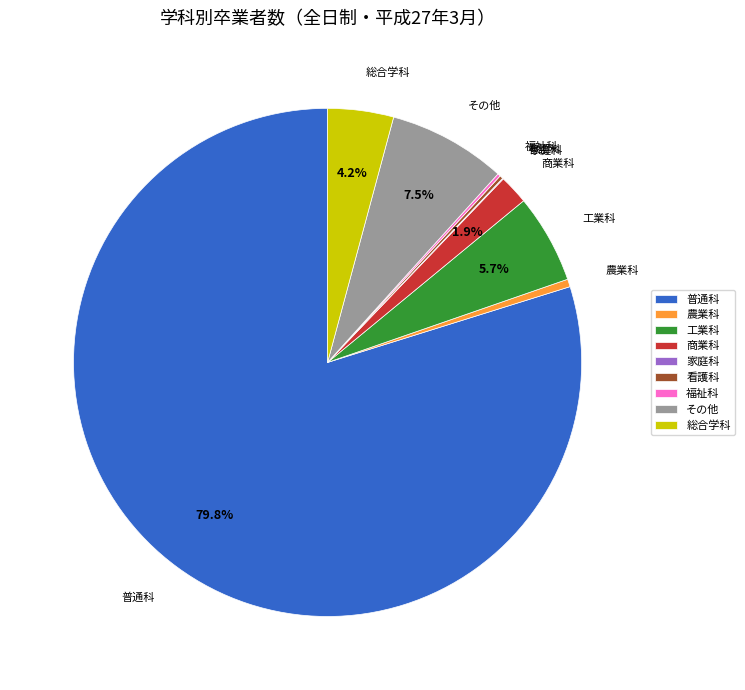

The 農業科 slice represents 11% of the pie. True or false?

False